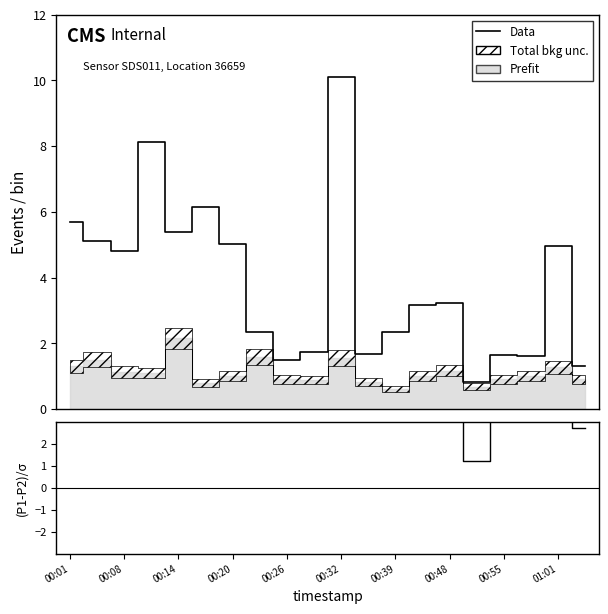

What is the value of the Data point at the 15th from the left?

3.2